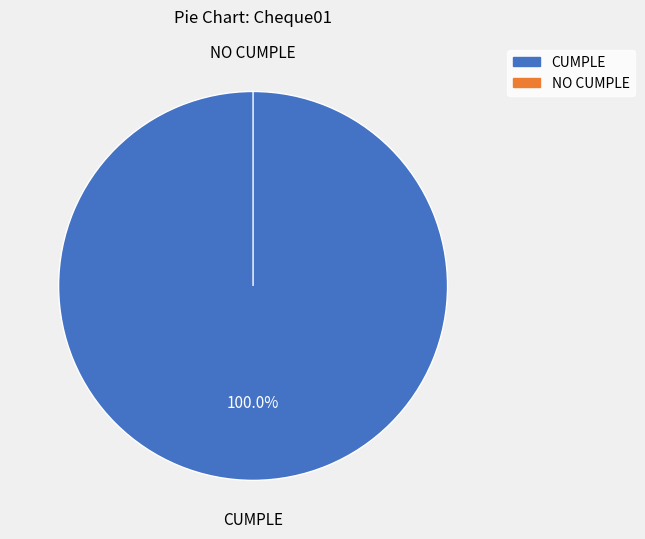

What percentage is the CUMPLE slice, to the nearest percent?

100%